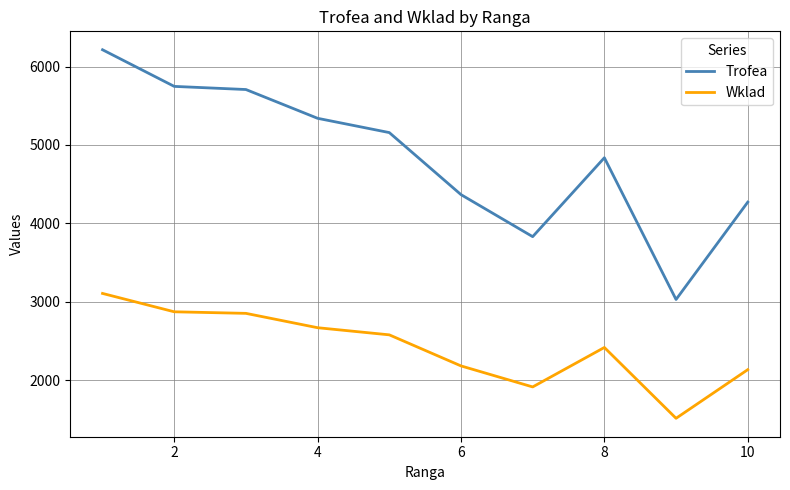

At how many categories does at least one series exceed 4419?

6